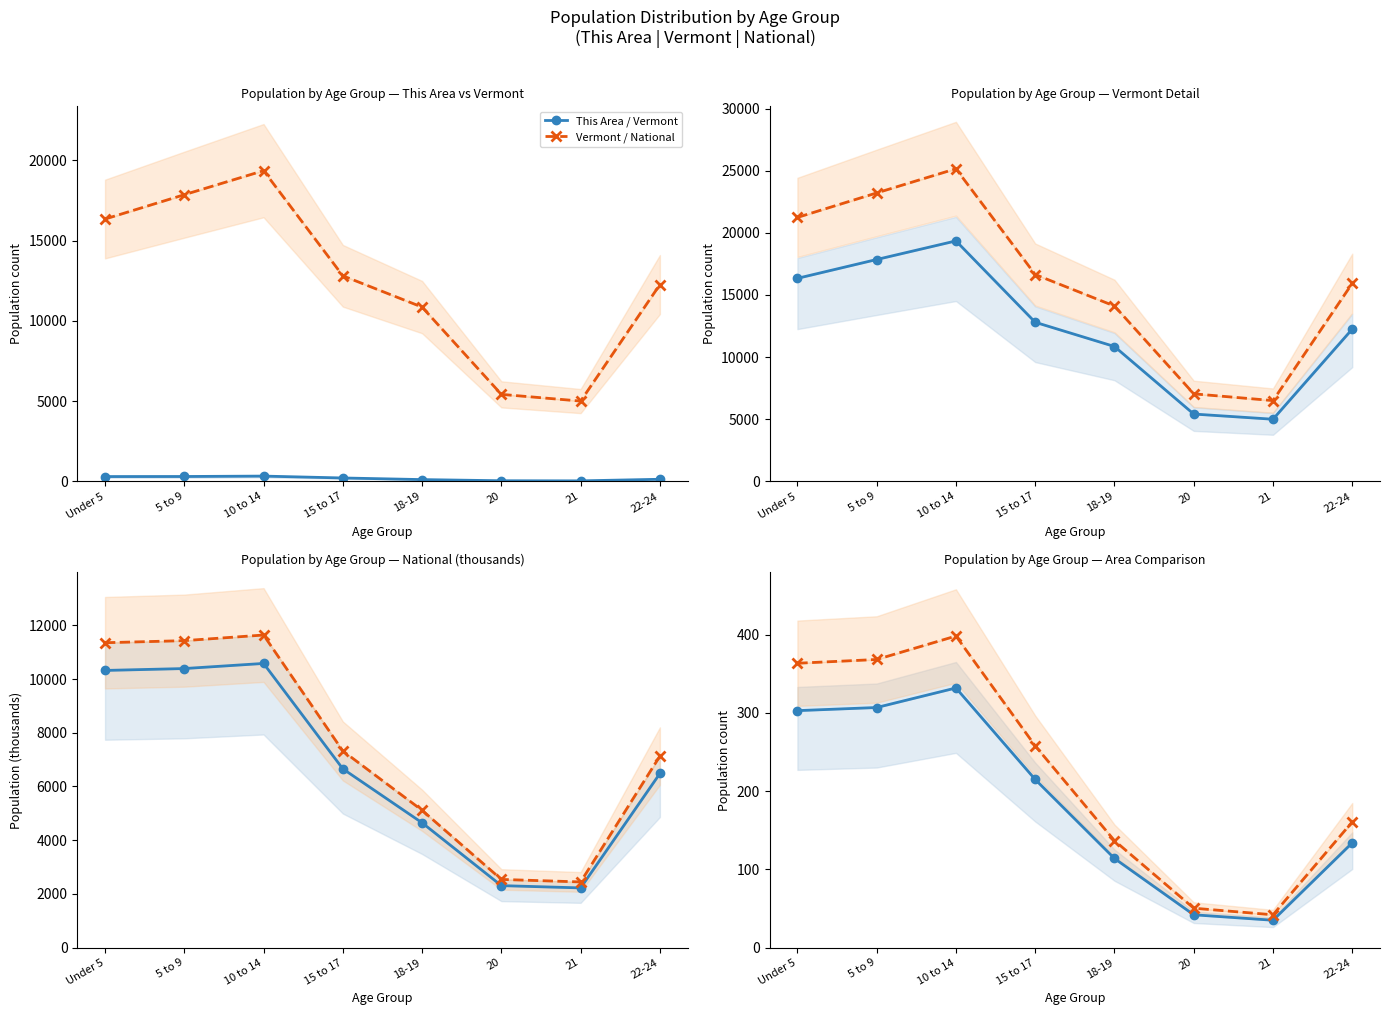

At which category is the sum across all series the highest?

10 to 14